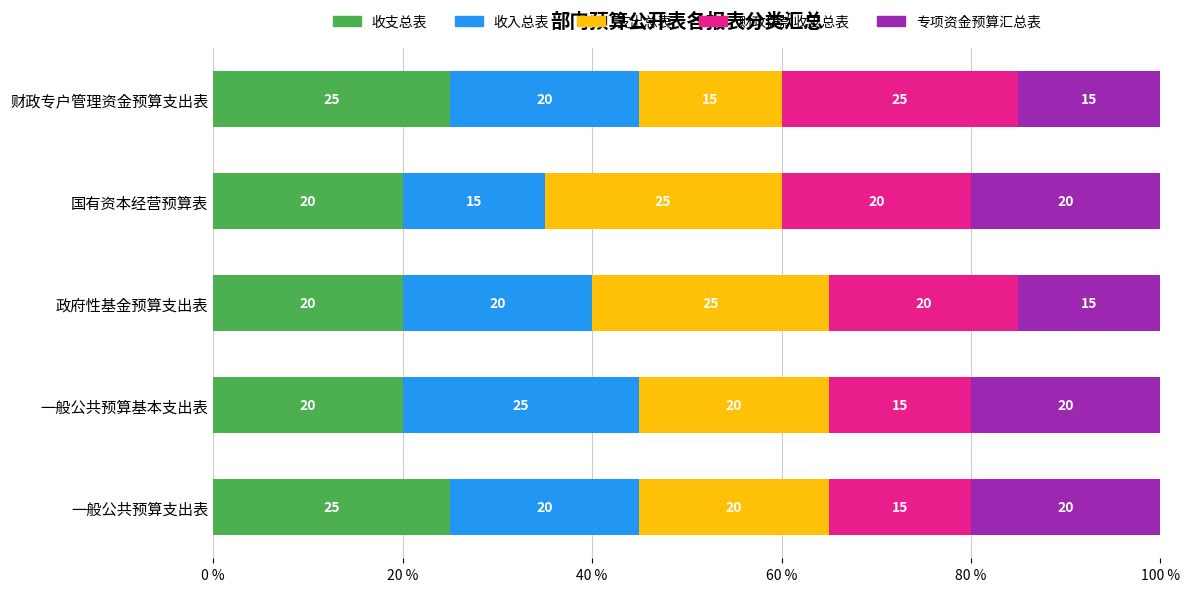

What is the total value across all series at 政府性基金预算支出表?

100